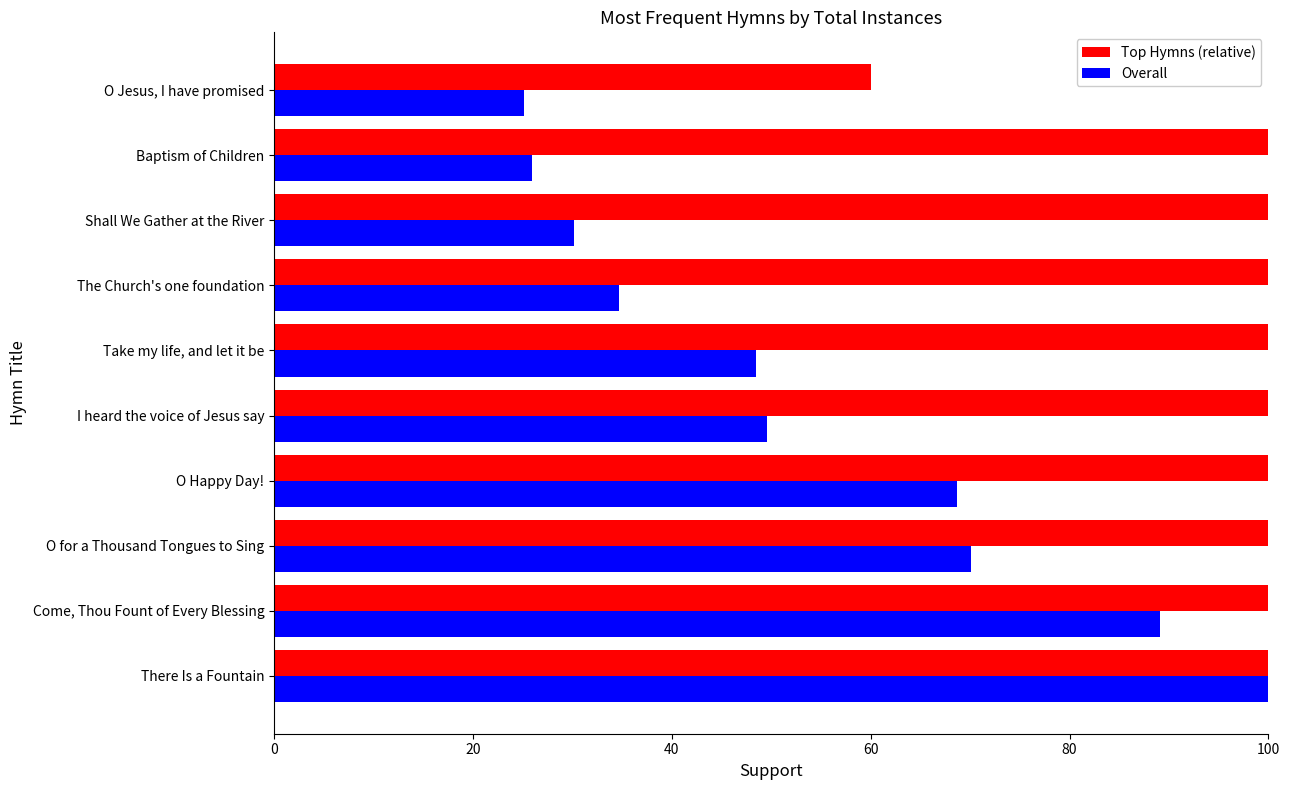

Which series has the largest total across all categories?

Top Hymns (relative)